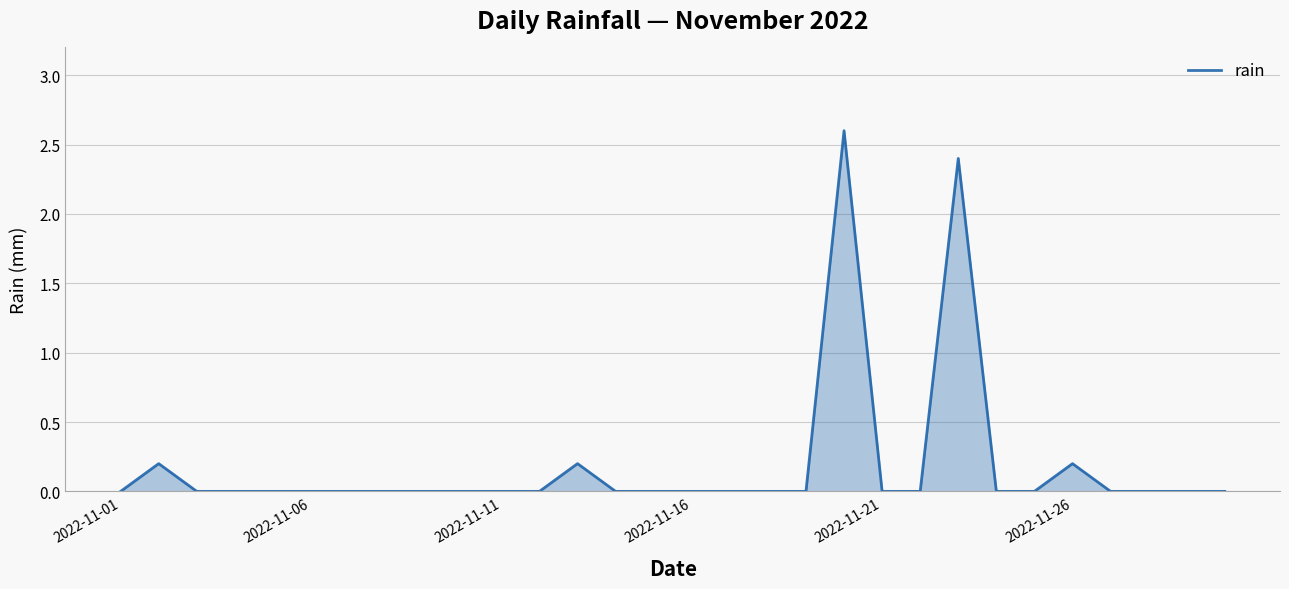

What is the maximum value shown in the chart?

2.6